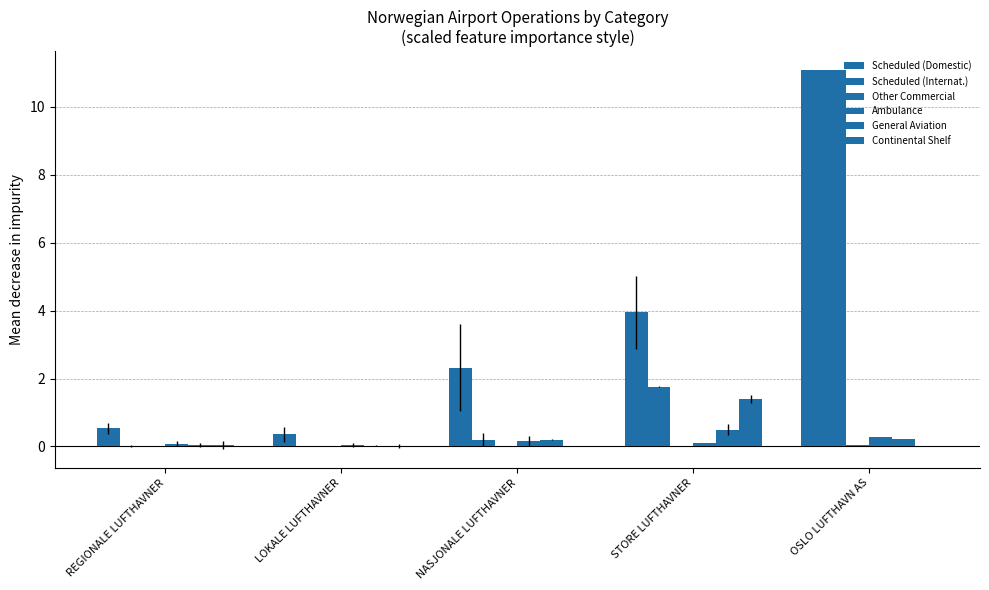

Between OSLO LUFTHAVN AS and STORE LUFTHAVNER, which is larger?

OSLO LUFTHAVN AS